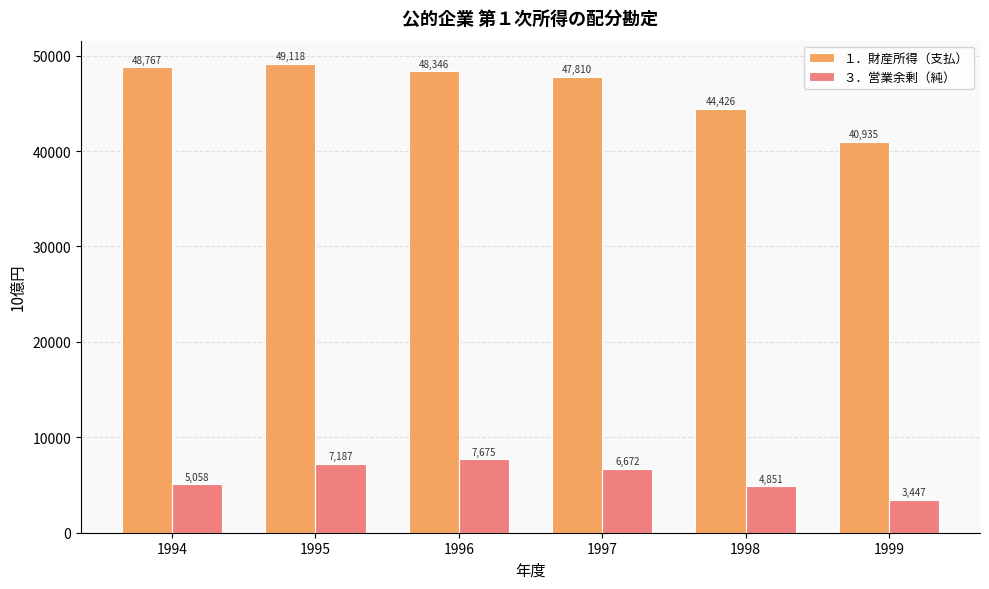

Which series has the widest spread of values?

１．財産所得（支払）